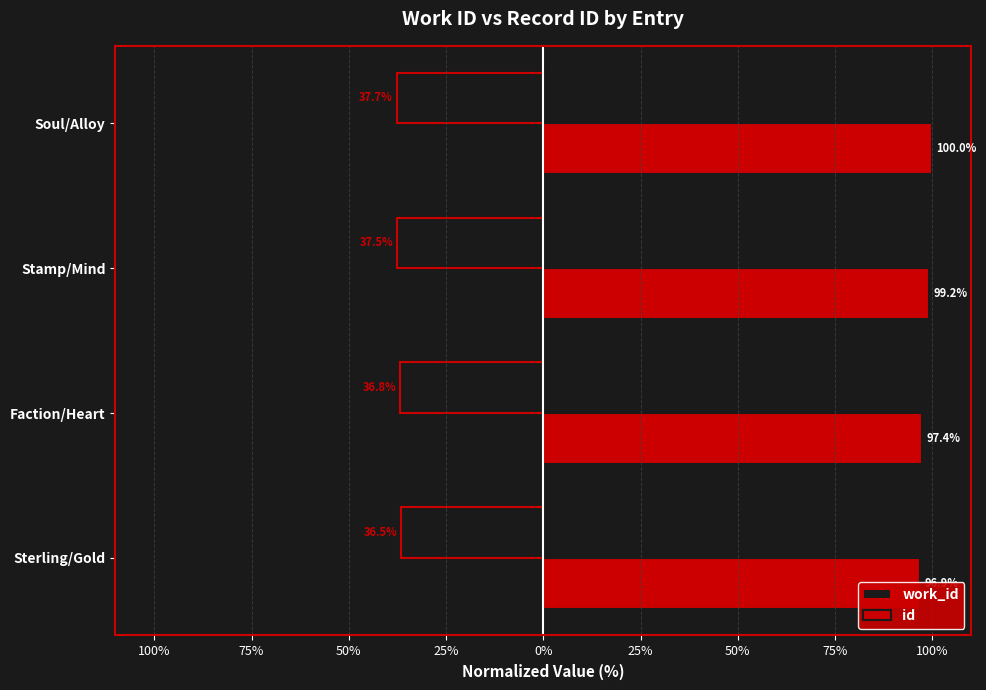

Are the bars horizontal?

Yes